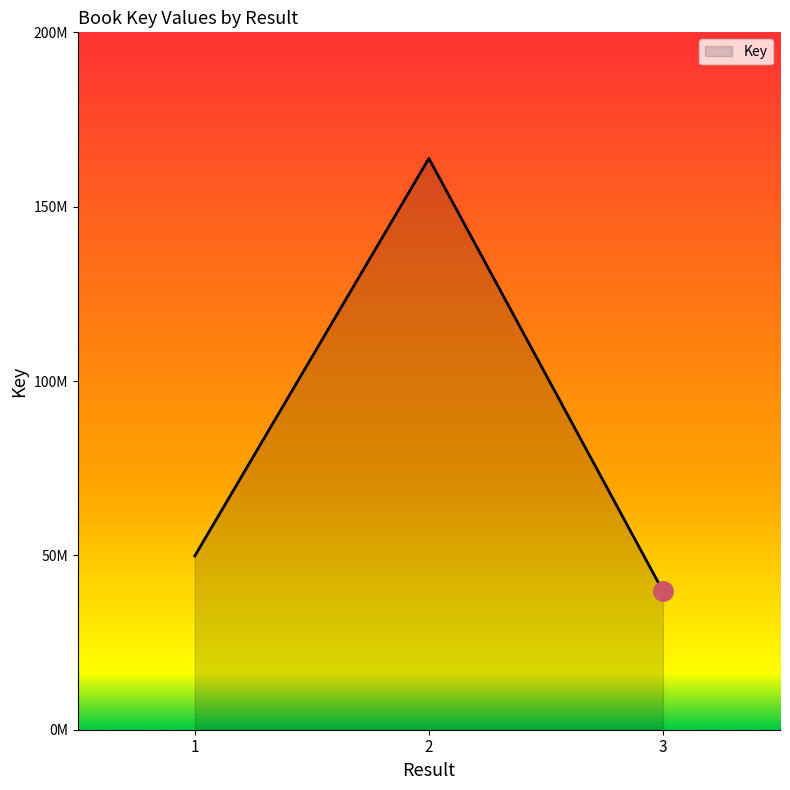

At which category does the chart reach its peak across all series?

2